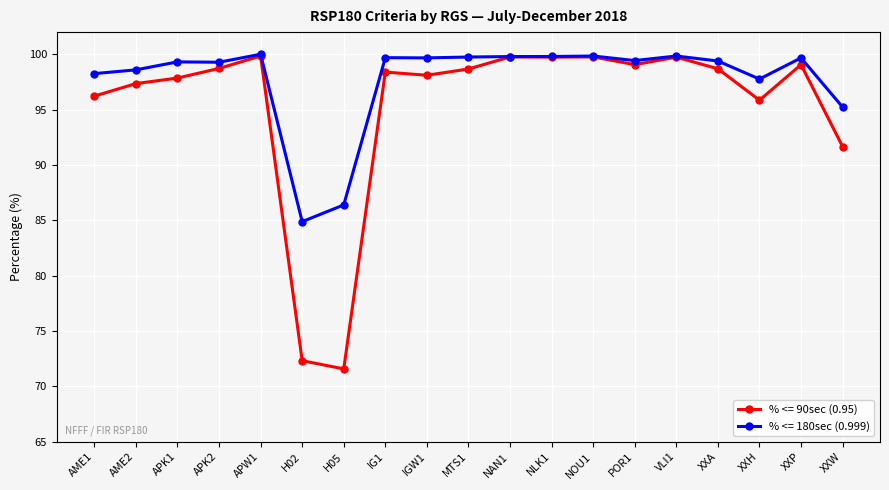

What is the average value of the % <= 90sec (0.95) series?

95.4